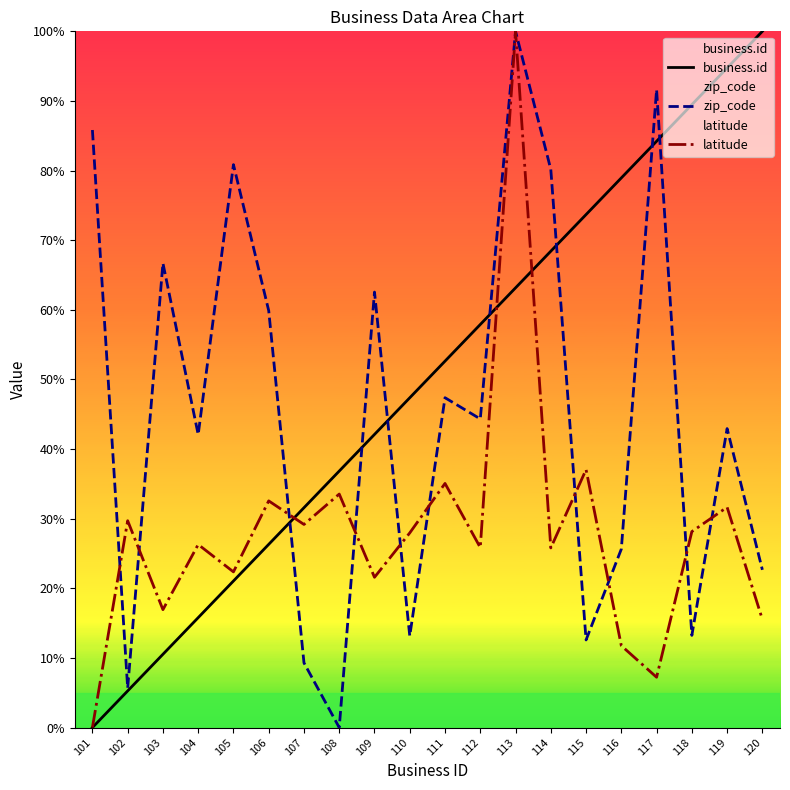

Between which two adjacent categories do business.id and zip_code first intersect?

106 and 107